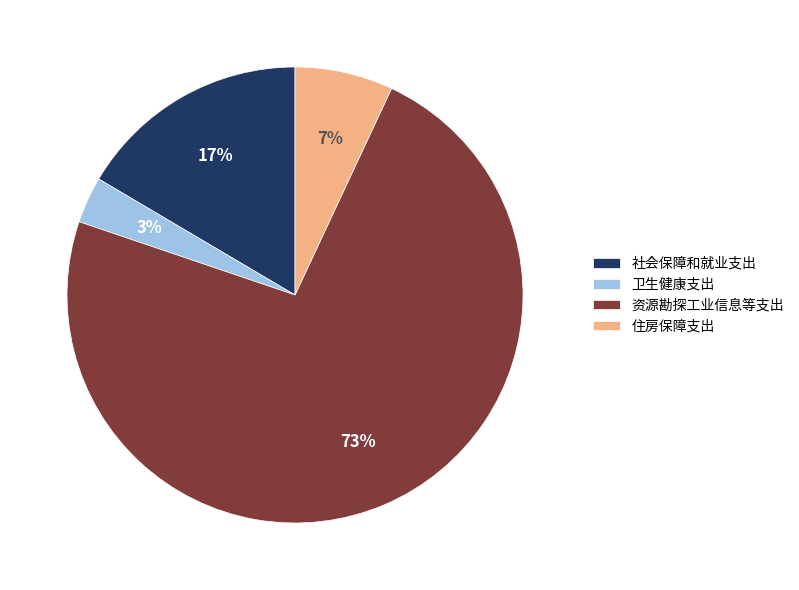

Which slice is the smallest?

卫生健康支出